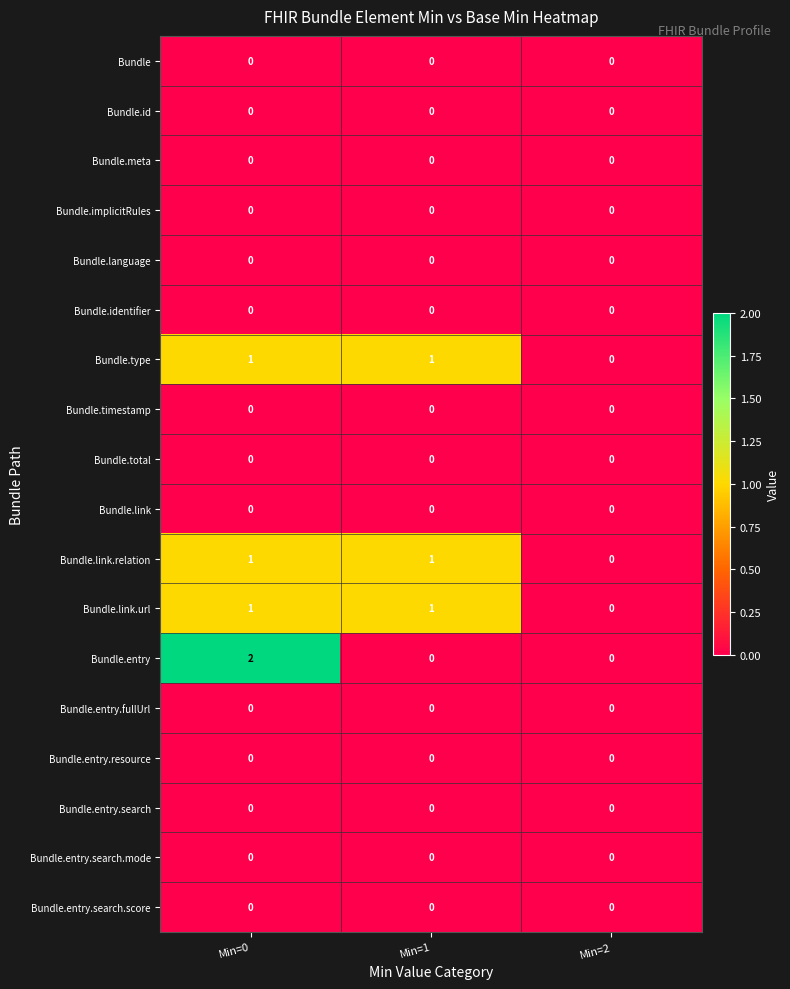

Which series has the largest range (max minus min)?

Bundle.entry